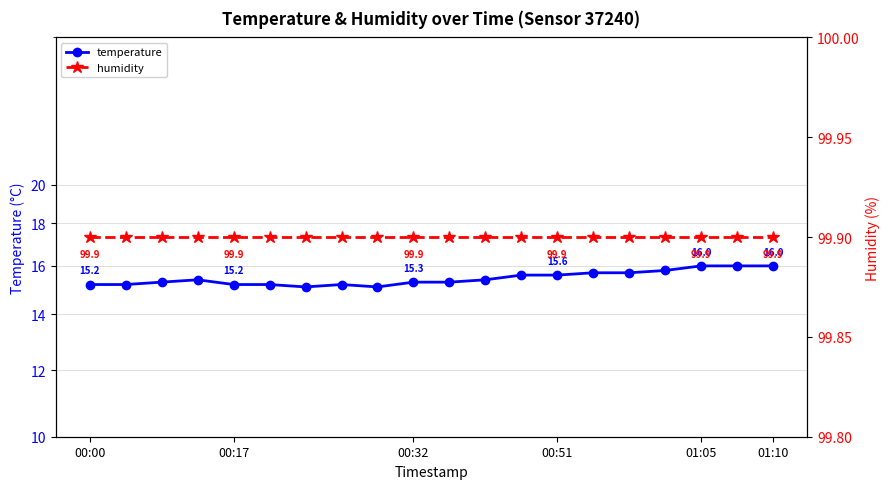

Does the chart have visible grid lines?

Yes